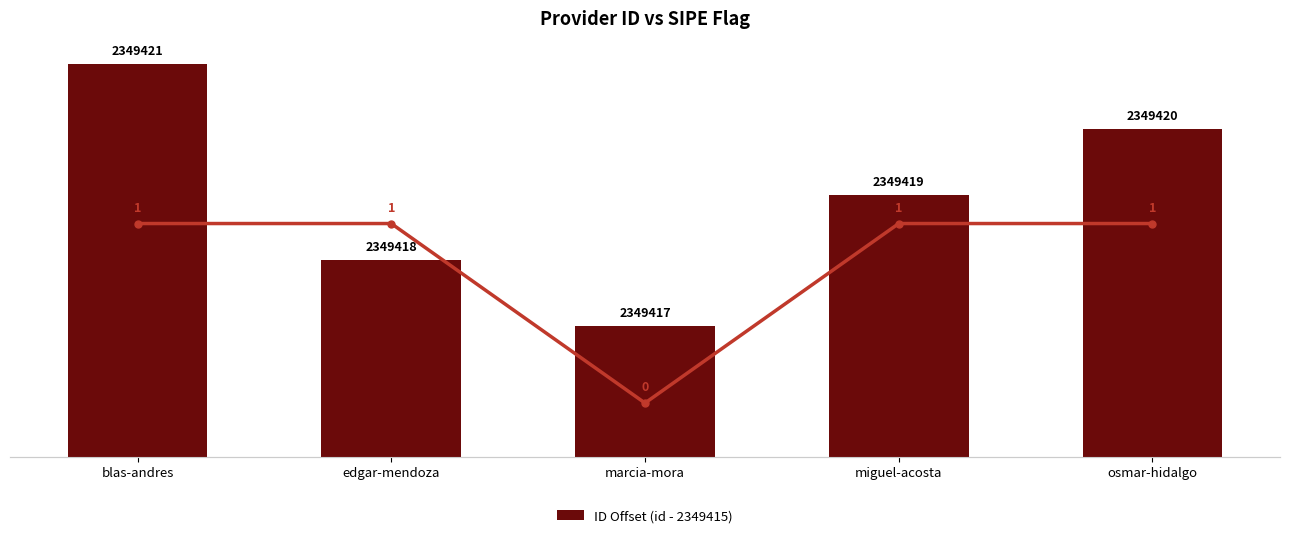

What is the value of the 4th bar from the left?

4